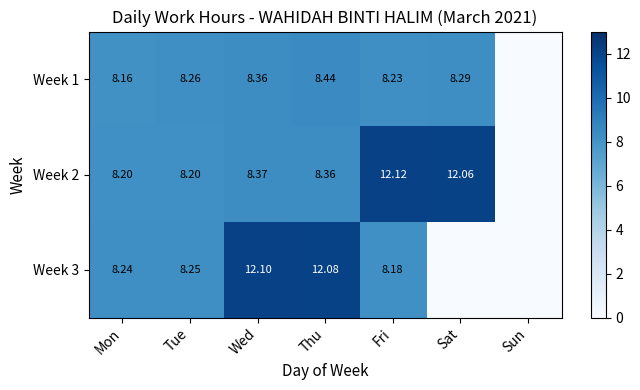

What is the sum of all Week 1 values?

49.7